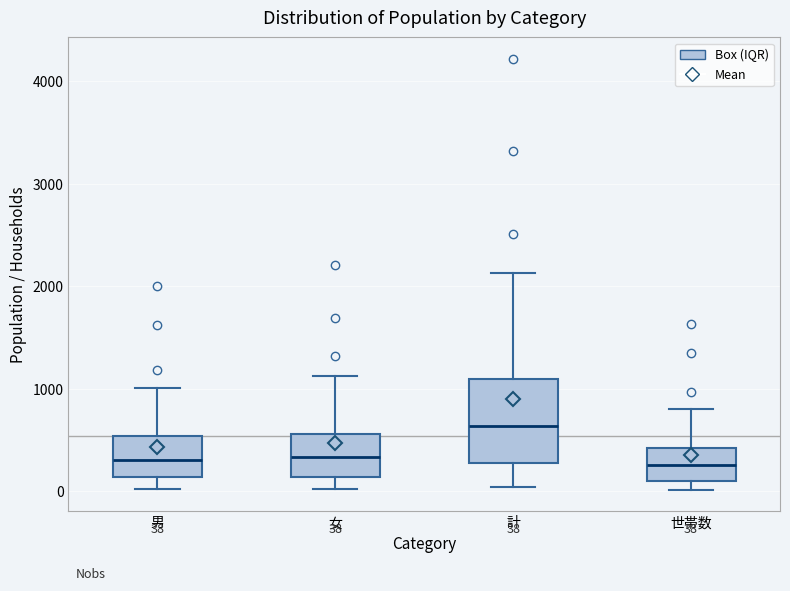

Comparing the boxes themselves (not the whiskers), which one is the tallest?

計